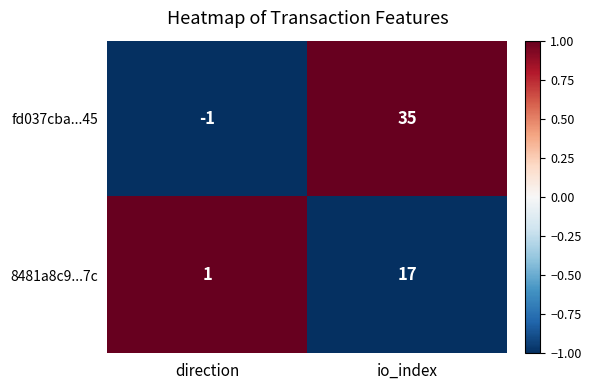

Which category has the highest value across all series?

io_index